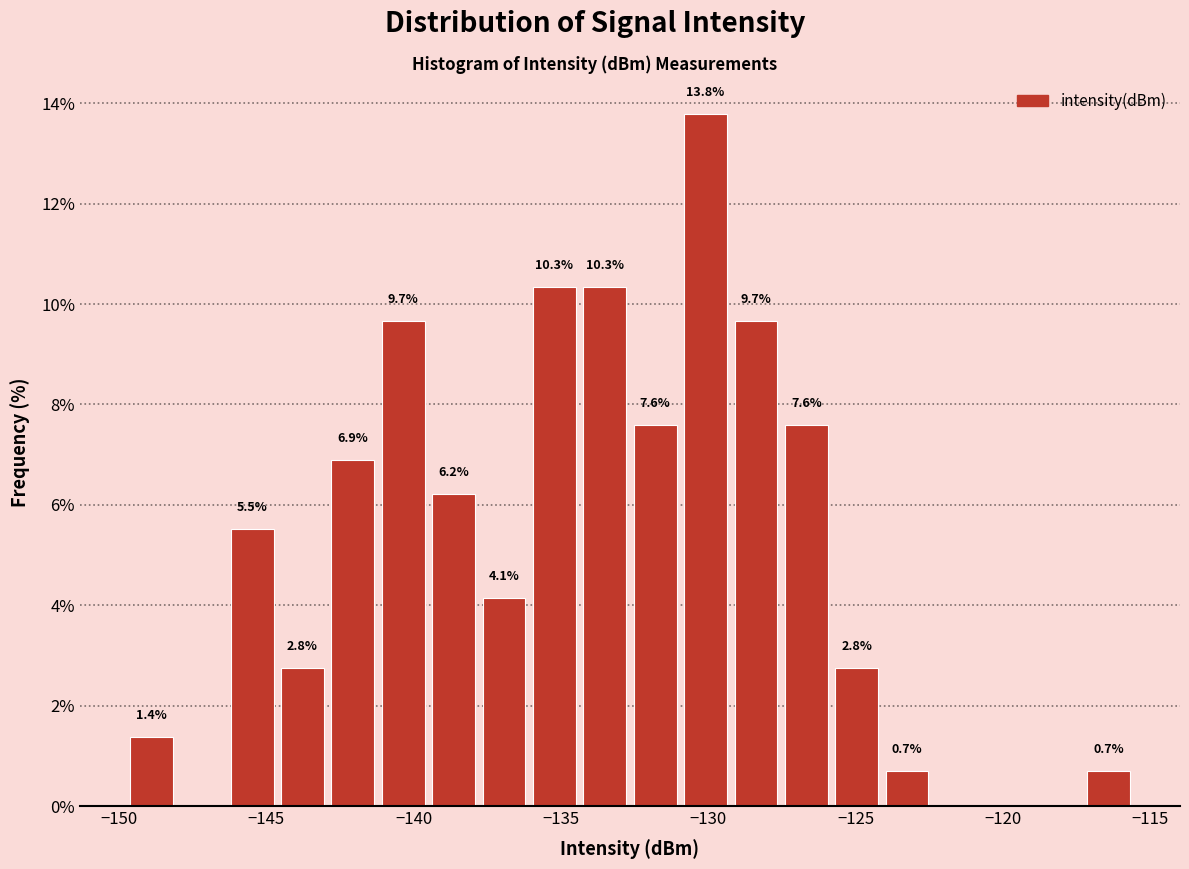

Read against the x-axis, roughly where is the centre of the tallest bar?

-130.0